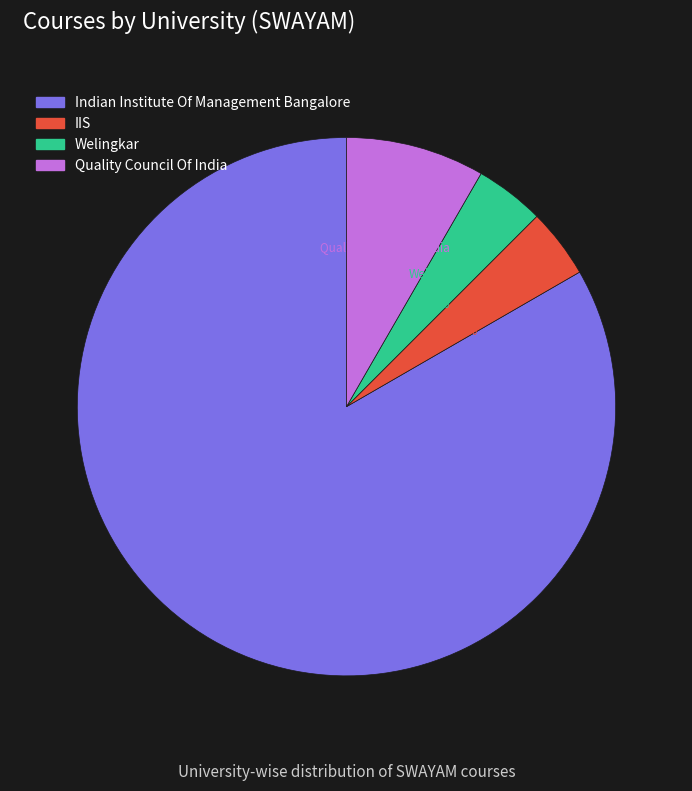

To the nearest percent, what percentage of the pie is Indian Institute Of Management Bangalore?

83%